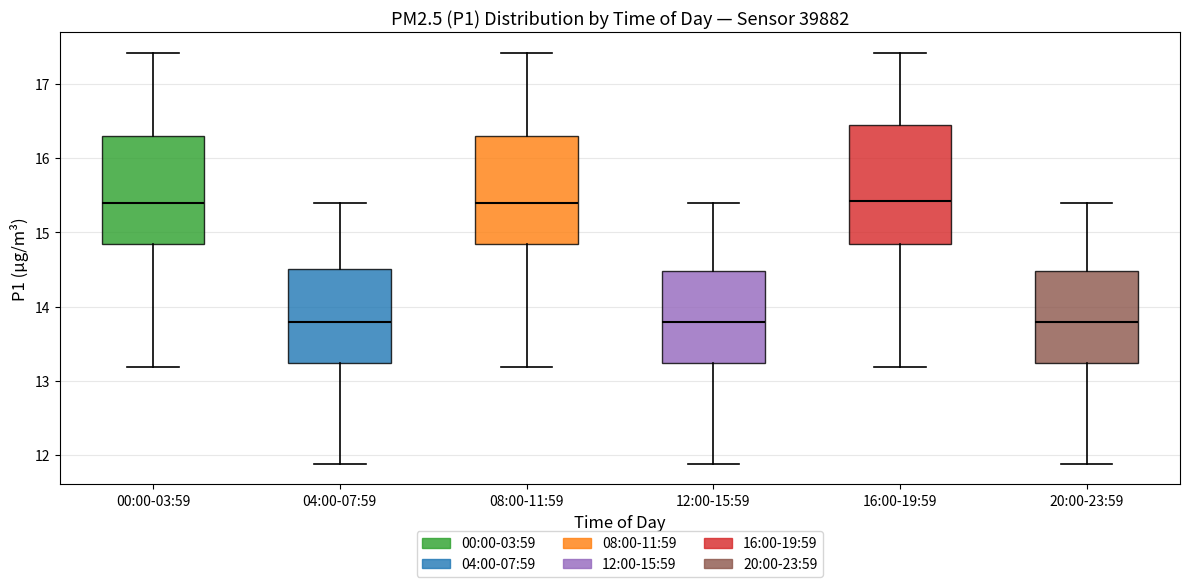

Reading left to right, transcribe this box plot: for each box, give where its median line is, the range the box spans, and where its two whiskers end, as read against the y-axis. The values are not printed on the chart, so give them approximately, as read against the axis.

00:00-03:59: median 15.4, box 14.8 to 16.3, whiskers 13.2 to 17.4
04:00-07:59: median 13.8, box 13.2 to 14.5, whiskers 11.9 to 15.4
08:00-11:59: median 15.4, box 14.8 to 16.3, whiskers 13.2 to 17.4
12:00-15:59: median 13.8, box 13.2 to 14.5, whiskers 11.9 to 15.4
16:00-19:59: median 15.4, box 14.8 to 16.5, whiskers 13.2 to 17.4
20:00-23:59: median 13.8, box 13.2 to 14.5, whiskers 11.9 to 15.4